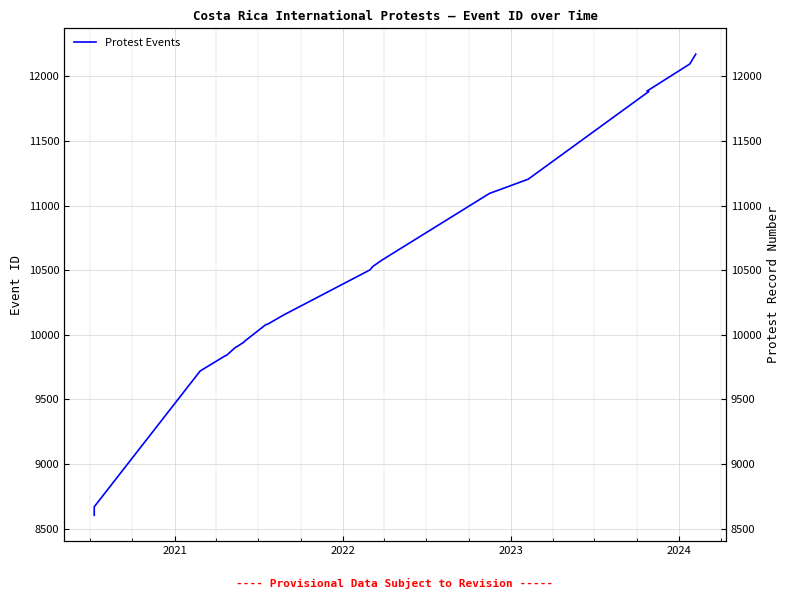

How many data points are less than 10501?

11